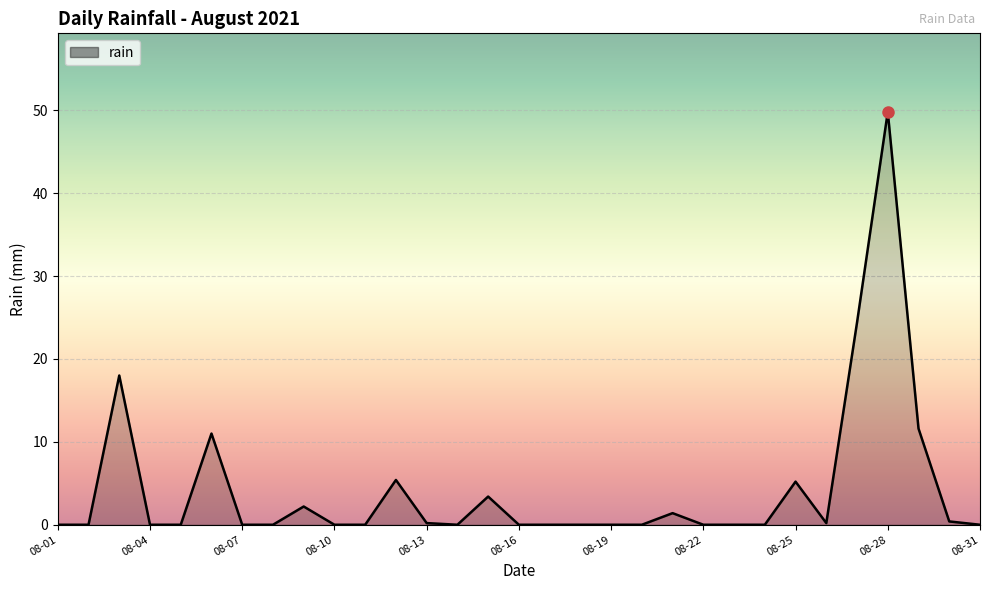

What is the difference between the maximum and minimum values?

49.8